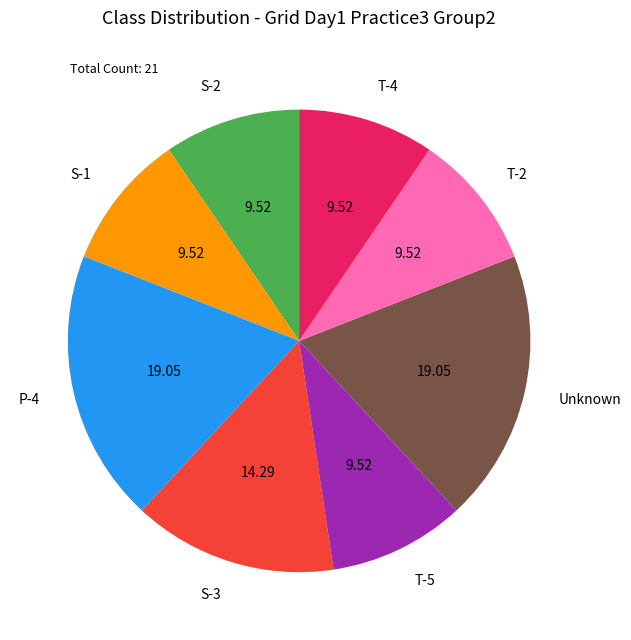

Is the sum of S-3 and T-2 greater than half?

No